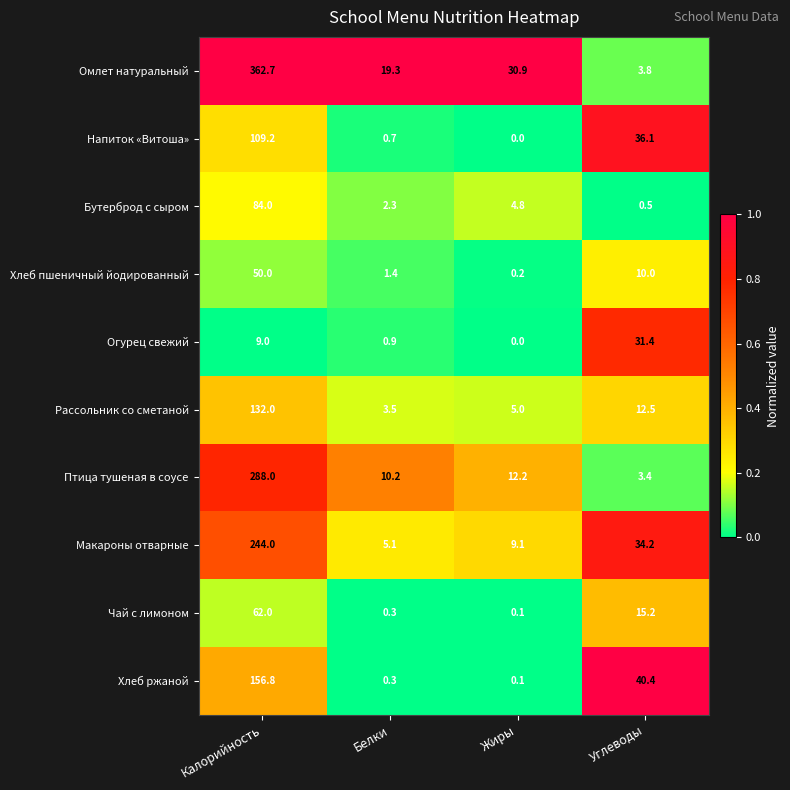

Read the Птица тушеная в соусе value at Жиры.

12.2